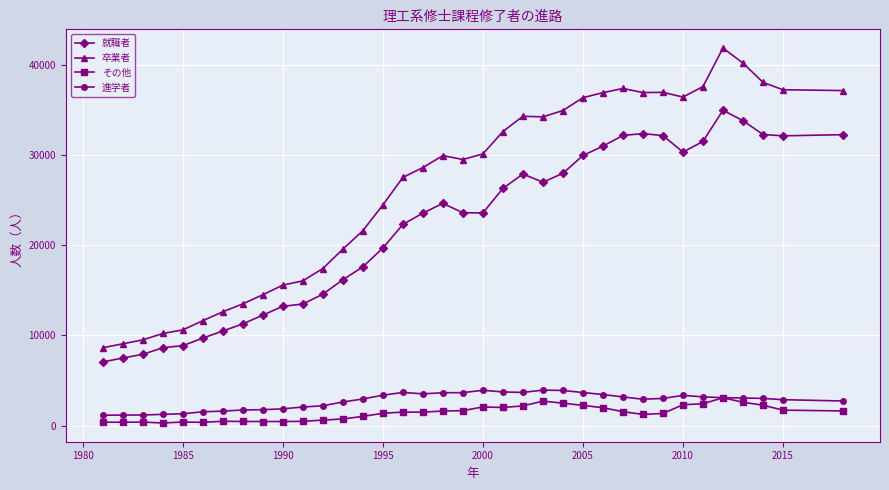

What is the average value of the 卒業者 series?

26375